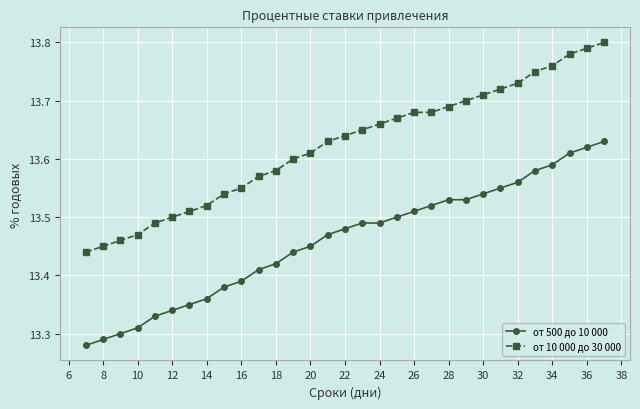

At how many categories does at least one series exceed 13?

31